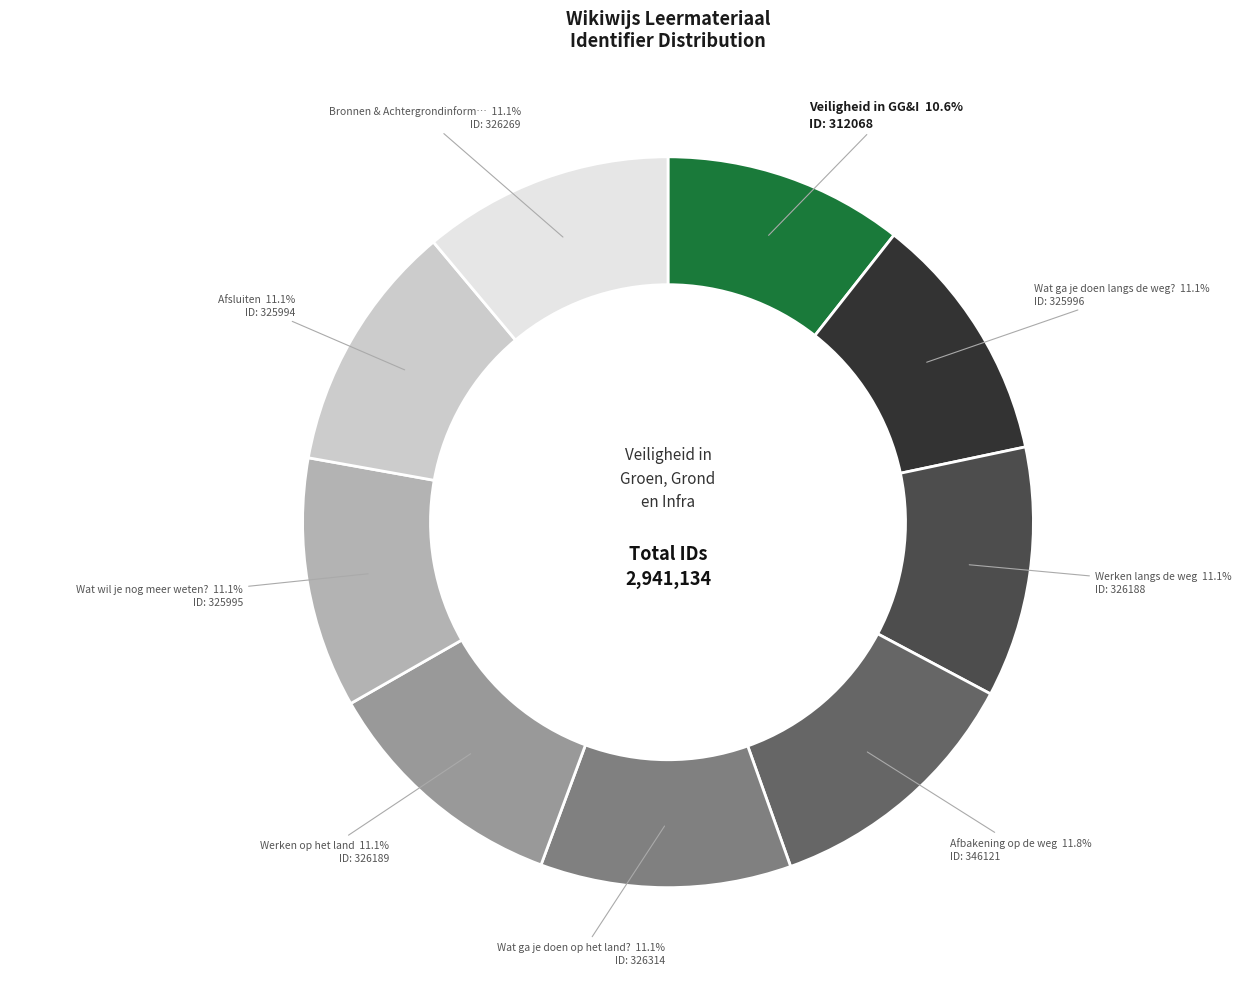

Is there any slice that represents more than half of the pie?

No